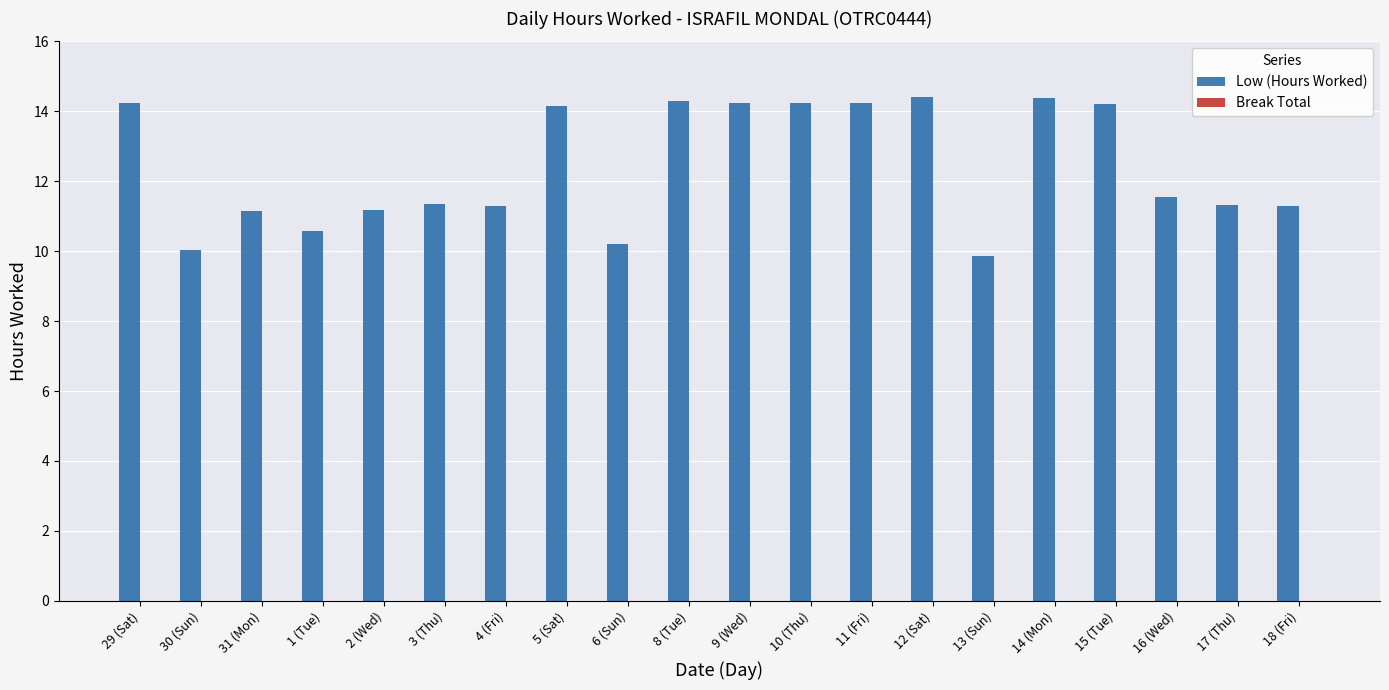

Which has a higher value, 15 (Tue) or 30 (Sun)?

15 (Tue)